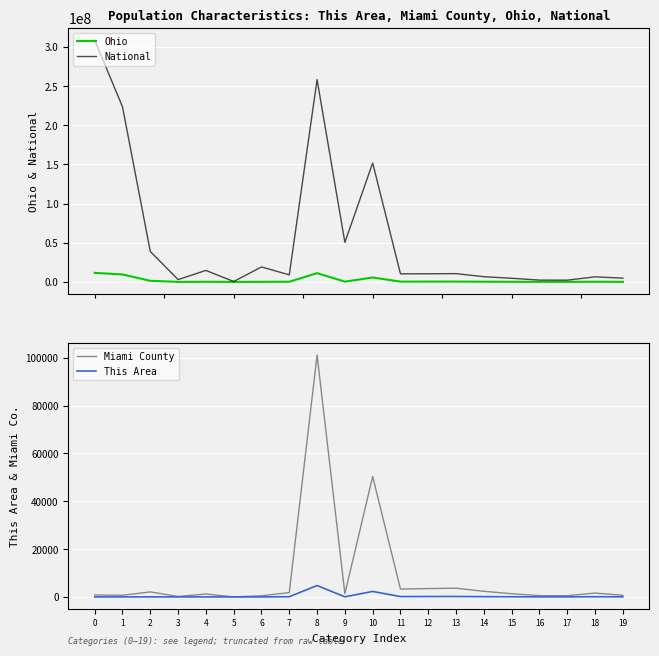

Reading left to right, list all the values displayed in this chart.

Ohio: 0=11536504	1=9539437	2=1407681	3=25292	4=192233	5=4066	6=130030	7=237765	8=11181830	9=354674	10=5632156	11=367479	12=382641	13=396152	14=249638	15=171337	16=82813	17=79176	18=222213	19=106671
National: 0=308745538	1=223553265	2=38929319	3=2932248	4=14674252	5=540013	6=19107368	7=9009073	8=258267944	9=50477594	10=151781326	11=10319427	12=10389638	13=10579862	14=6656209	15=4647457	16=2308319	17=2223198	18=6482659	19=4840677
Miami County: 0=810	1=689	2=2084	3=189	4=1218	5=15	6=468	7=1810	8=101165	9=1341	10=50386	11=3276	12=3486	13=3650	14=2345	15=1340	16=532	17=525	18=1612	19=690
This Area: 0=4	1=4	2=24	3=3	4=13	5=2	6=9	7=70	8=4771	9=39	10=2294	11=133	12=167	13=183	14=110	15=58	16=26	17=22	18=84	19=32